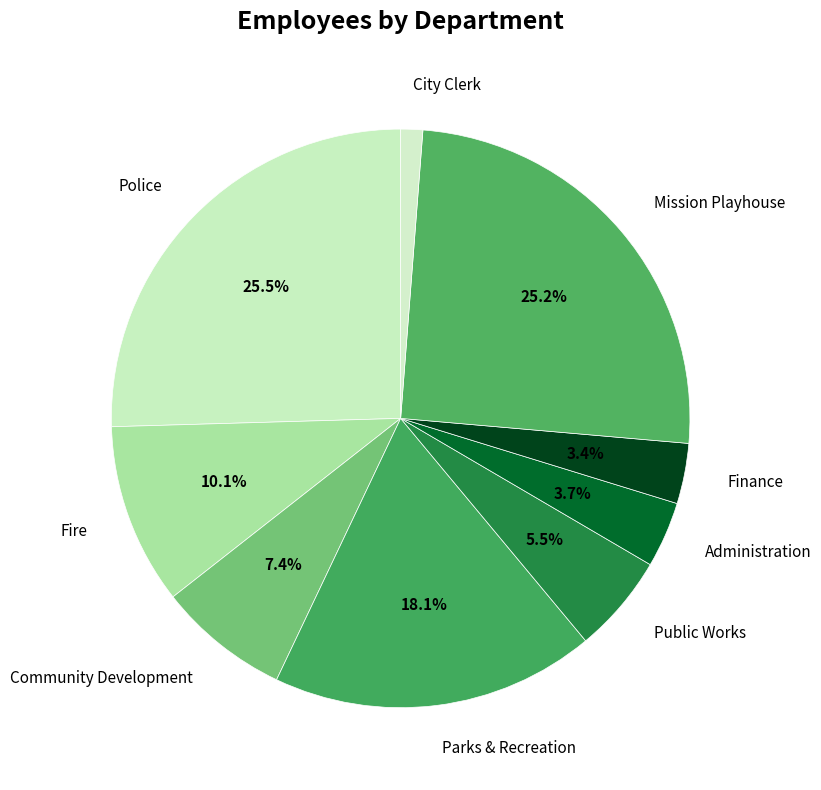

Combined, do Community Development and Fire account for over 50%?

No